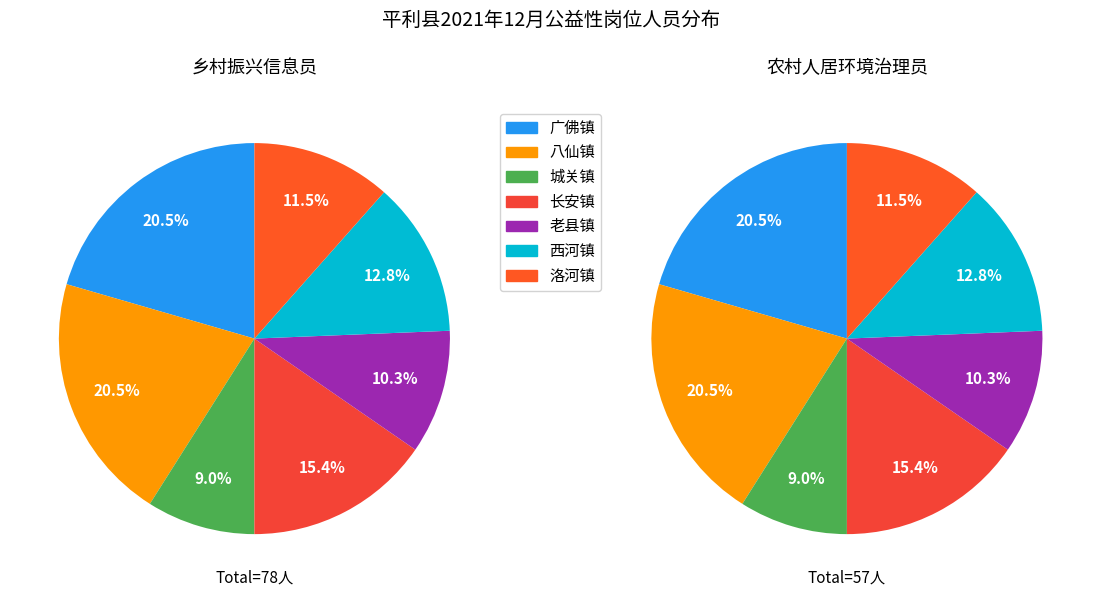

To the nearest percent, what is the average slice percentage?

14%